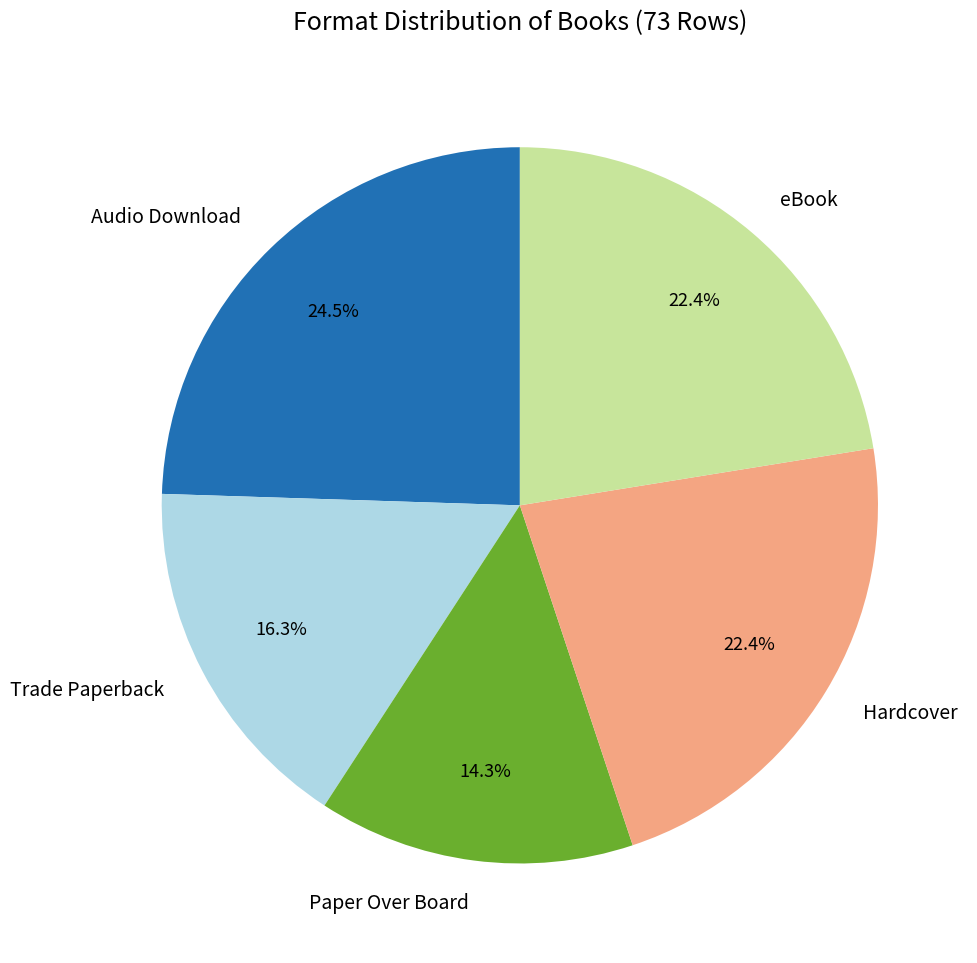

Does Trade Paperback represent more than half of the total?

No